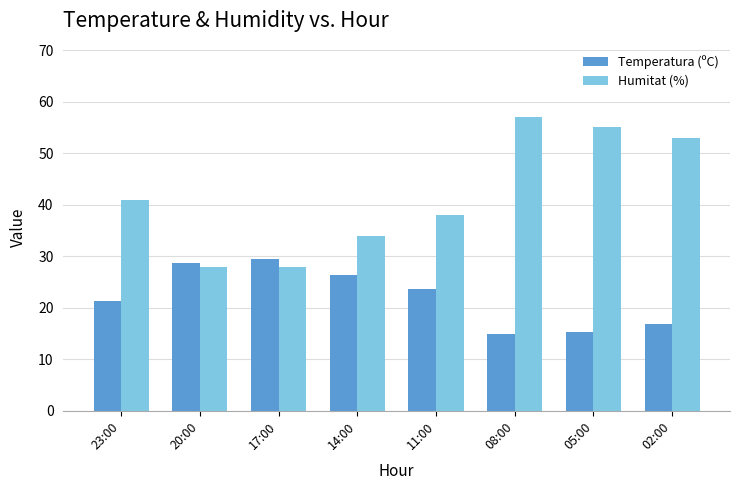

What is the total value across all series at 05:00?

70.3